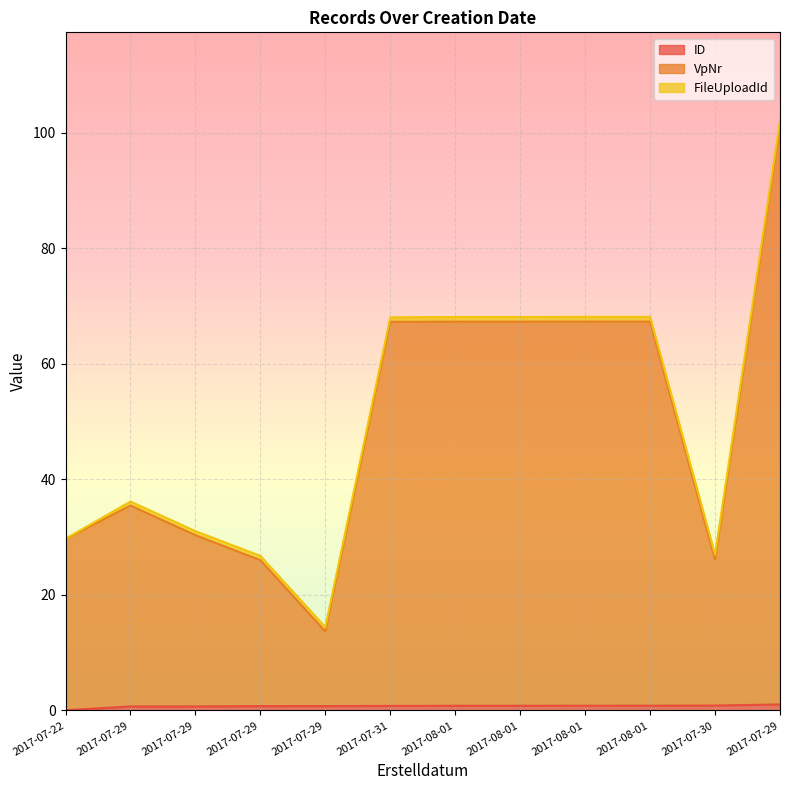

True or false: ID and VpNr cross at least once.

False